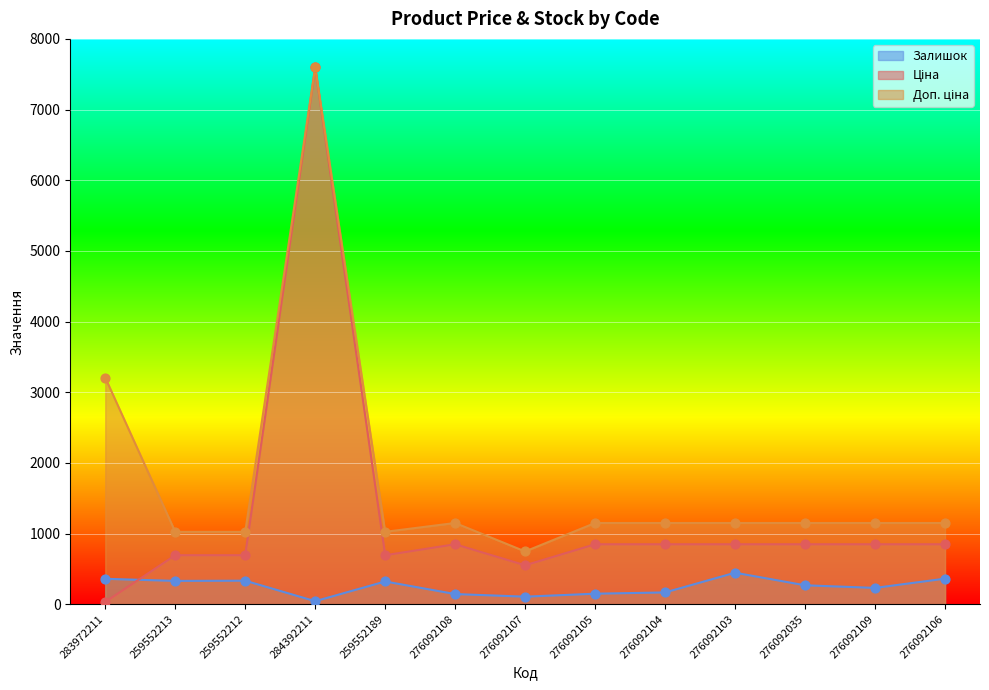

Which series has the largest Y range (max minus min)?

Ціна